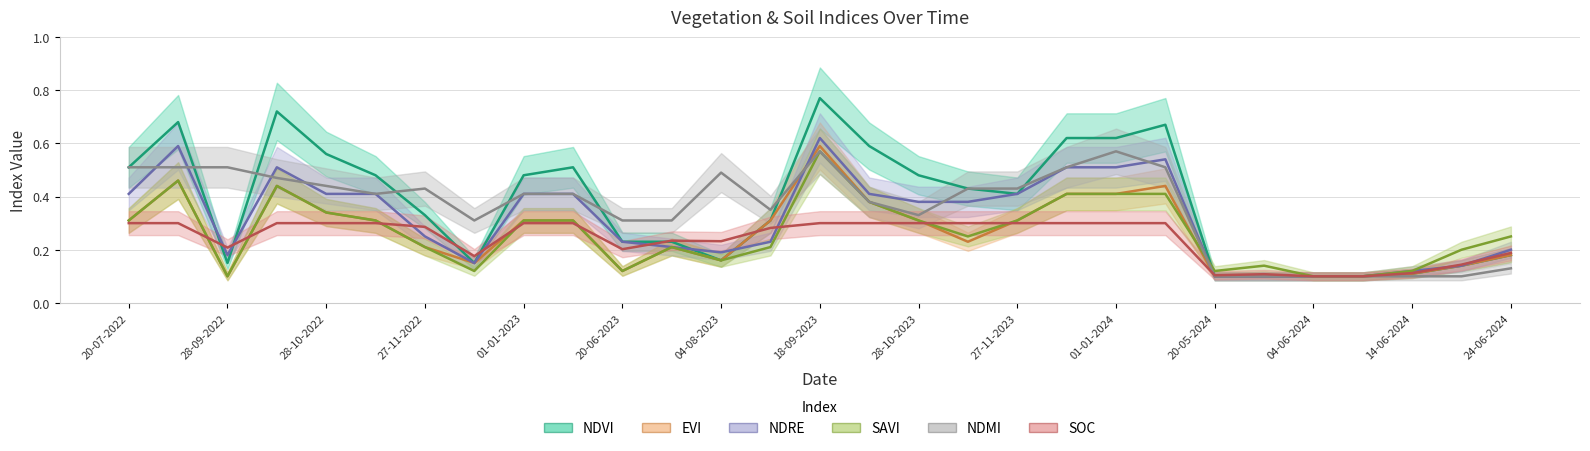

Does the chart have visible grid lines?

Yes